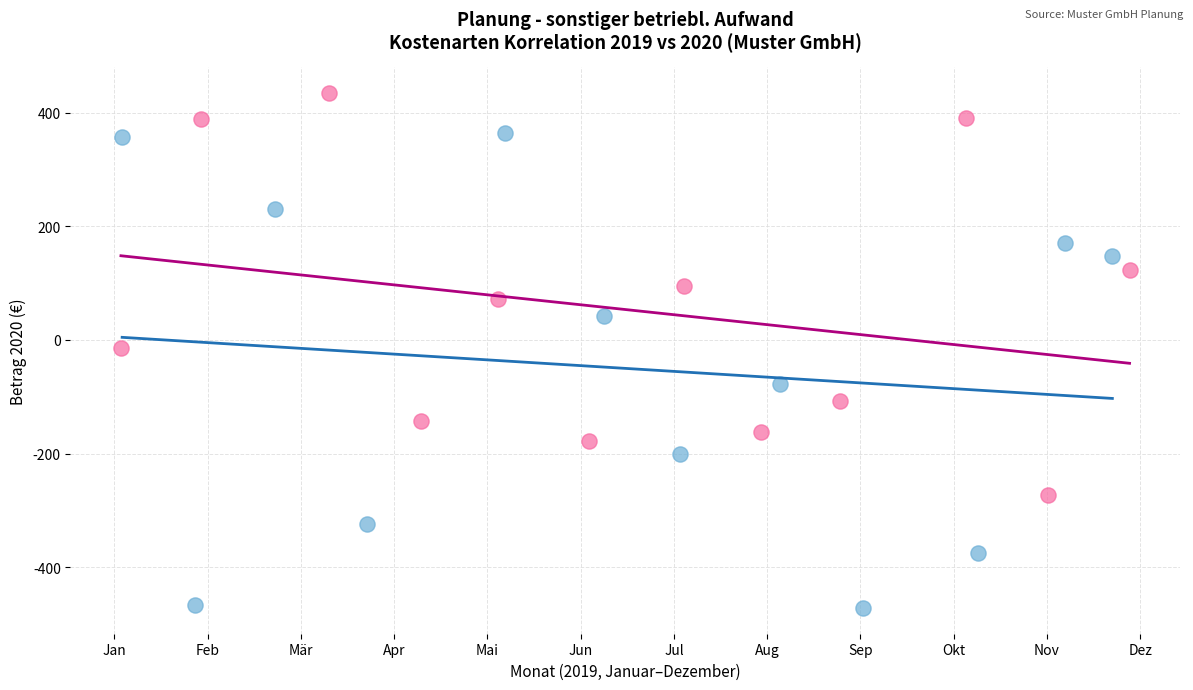

Which series has the largest Y range (max minus min)?

Raum- und Grundstückskosten